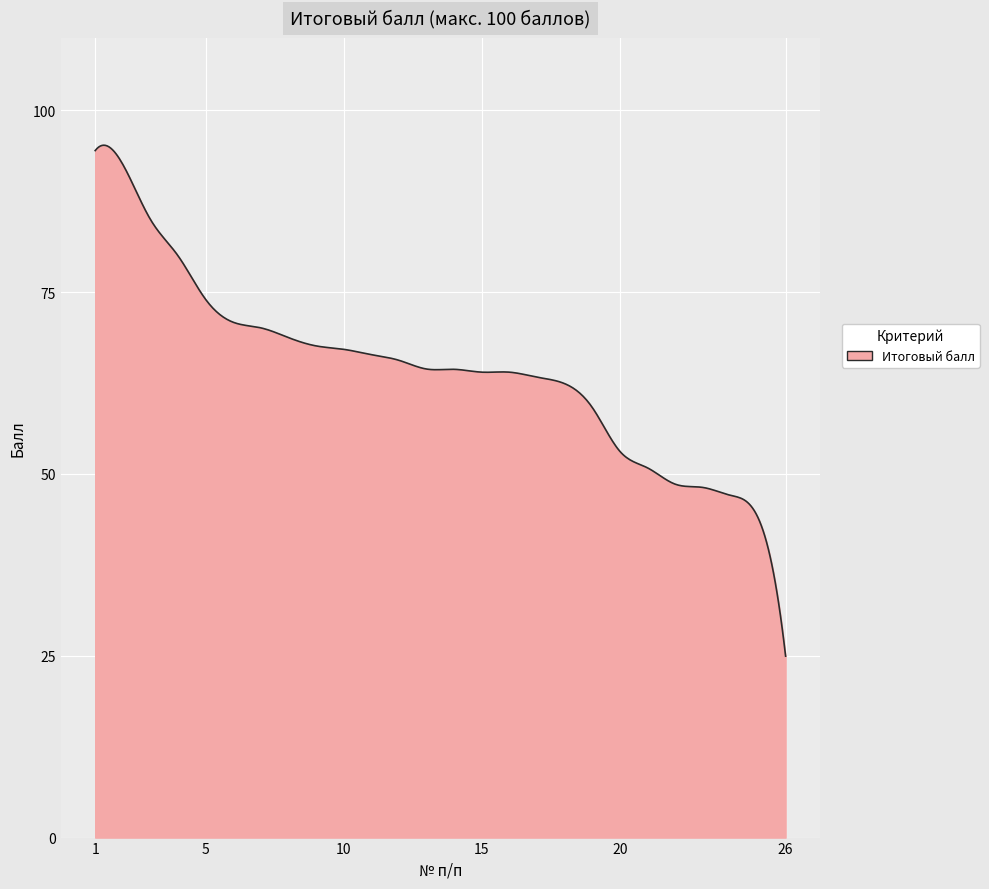

What is the maximum value shown in the chart?

95.2